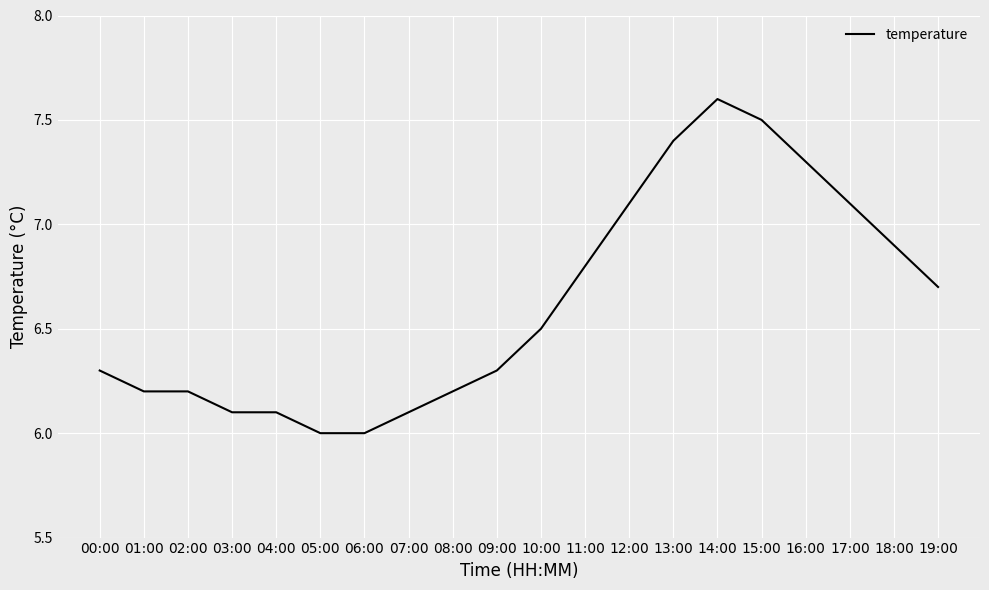

Is it true that the value at 13:00 is 7.4?

True